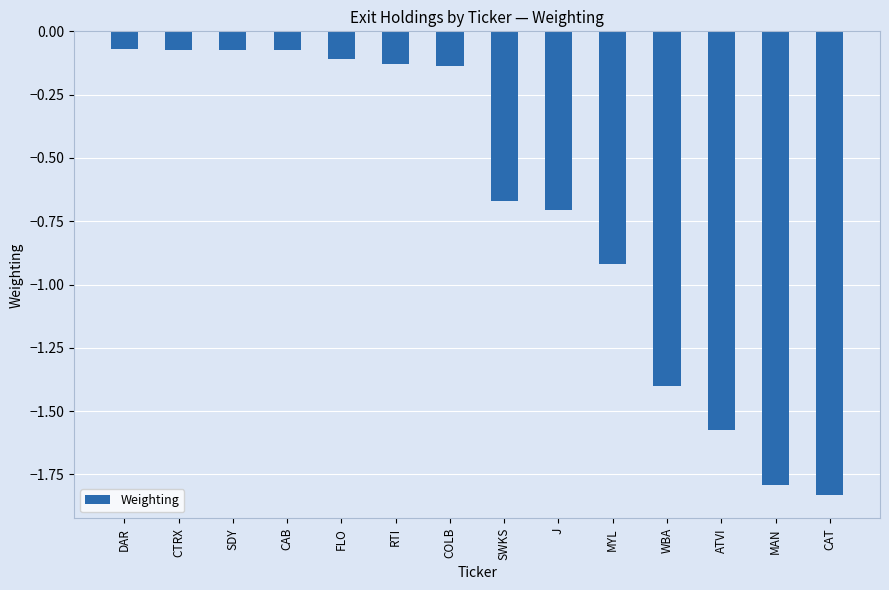

True or false: the data shows -0.1 at RTI.

True